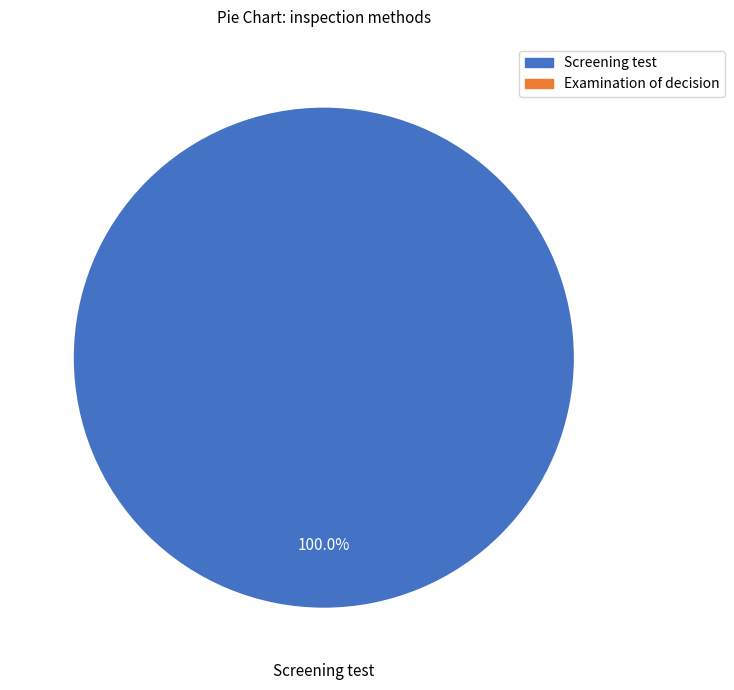

Does any single category account for the majority?

Yes